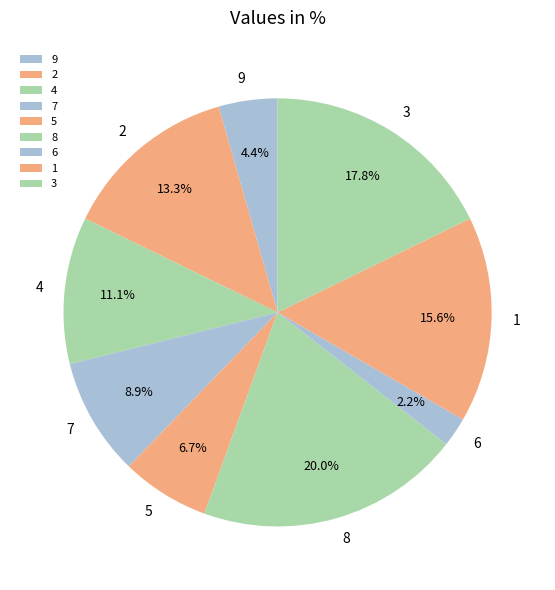

To the nearest percent, what is the average slice percentage?

11%